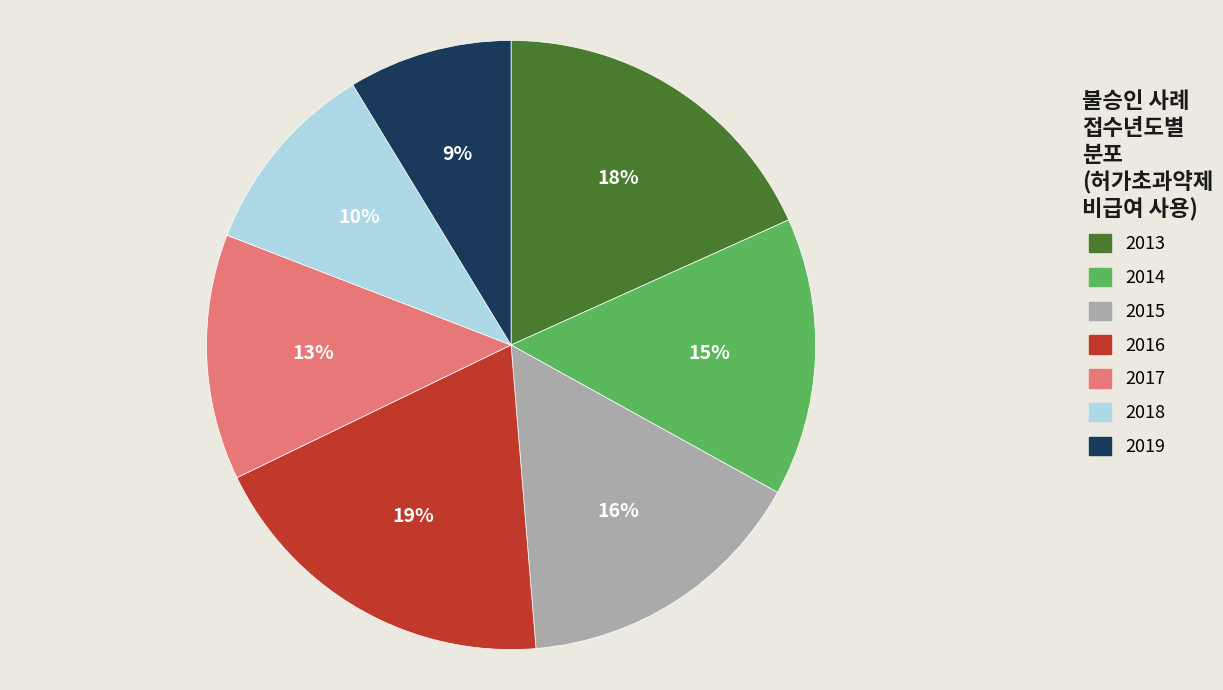

To the nearest percent, what is the average slice percentage?

14%